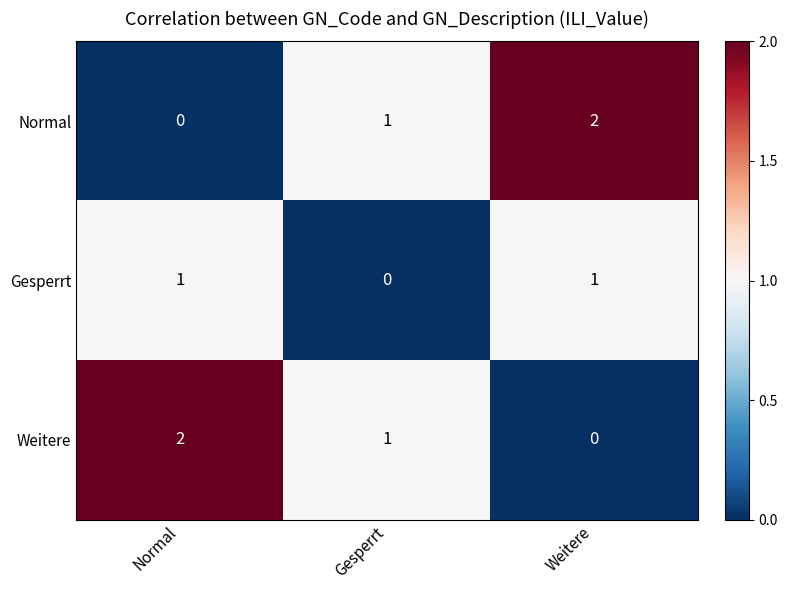

Count the Gesperrt values in the range 0 to 1.

3